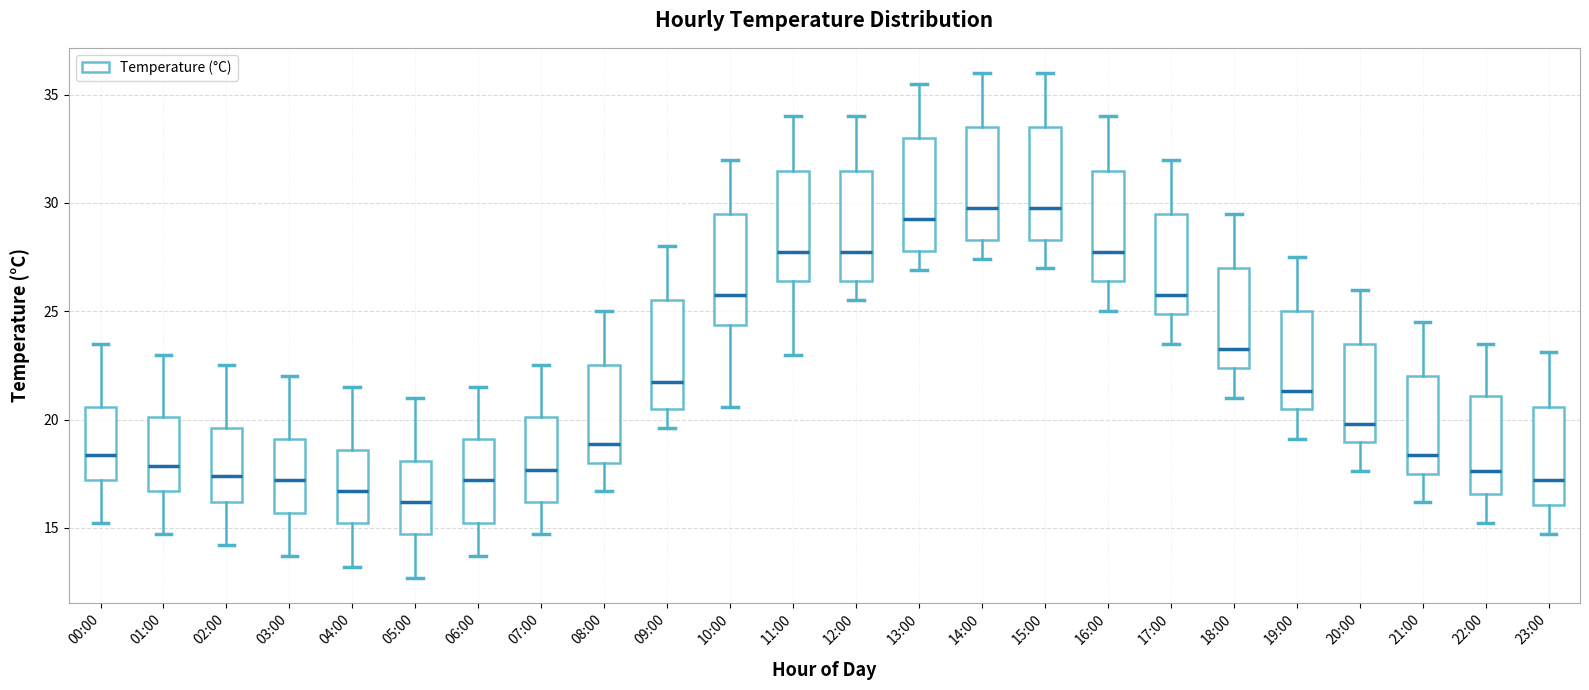

Reading left to right, transcribe this box plot: for each box, give where its median line is, the range the box spans, and where its two whiskers end, as read against the y-axis. The values are not printed on the chart, so give them approximately, as read against the axis.

00:00: median 18.5, box 17.0 to 20.5, whiskers 15.0 to 23.5
01:00: median 18.0, box 16.5 to 20.0, whiskers 14.5 to 23.0
02:00: median 17.5, box 16.0 to 19.5, whiskers 14.0 to 22.5
03:00: median 17.0, box 15.5 to 19.0, whiskers 13.5 to 22.0
04:00: median 16.5, box 15.0 to 18.5, whiskers 13.0 to 21.5
05:00: median 16.0, box 14.5 to 18.0, whiskers 12.5 to 21.0
06:00: median 17.0, box 15.0 to 19.0, whiskers 13.5 to 21.5
07:00: median 17.5, box 16.0 to 20.0, whiskers 14.5 to 22.5
08:00: median 19.0, box 18.0 to 22.5, whiskers 16.5 to 25.0
09:00: median 22.0, box 20.5 to 25.5, whiskers 19.5 to 28.0
10:00: median 26.0, box 24.5 to 29.5, whiskers 20.5 to 32.0
11:00: median 28.0, box 26.5 to 31.5, whiskers 23.0 to 34.0
12:00: median 28.0, box 26.5 to 31.5, whiskers 25.5 to 34.0
13:00: median 29.5, box 28.0 to 33.0, whiskers 27.0 to 35.5
14:00: median 30.0, box 28.5 to 33.5, whiskers 27.5 to 36.0
15:00: median 30.0, box 28.5 to 33.5, whiskers 27.0 to 36.0
16:00: median 28.0, box 26.5 to 31.5, whiskers 25.0 to 34.0
17:00: median 26.0, box 25.0 to 29.5, whiskers 23.5 to 32.0
18:00: median 23.5, box 22.5 to 27.0, whiskers 21.0 to 29.5
19:00: median 21.5, box 20.5 to 25.0, whiskers 19.0 to 27.5
20:00: median 20.0, box 19.0 to 23.5, whiskers 17.5 to 26.0
21:00: median 18.5, box 17.5 to 22.0, whiskers 16.0 to 24.5
22:00: median 17.5, box 16.5 to 21.0, whiskers 15.0 to 23.5
23:00: median 17.0, box 16.0 to 20.5, whiskers 14.5 to 23.0